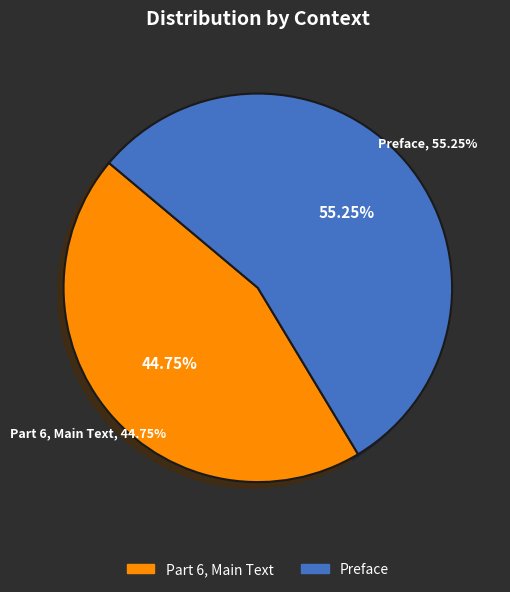

True or false: Preface accounts for 55% of the total.

True